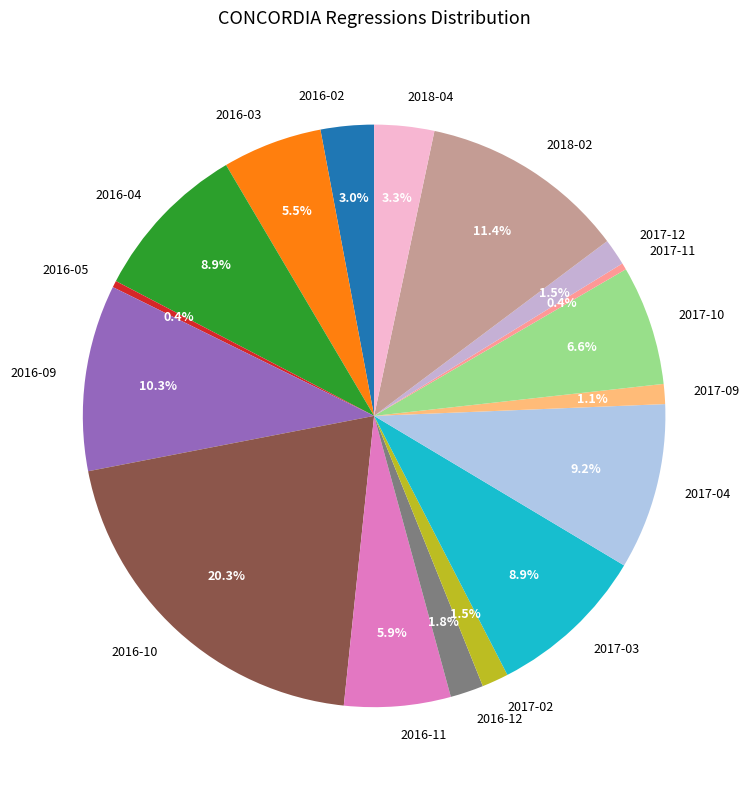

Is it true that 2017-09 is 1% of the pie?

True